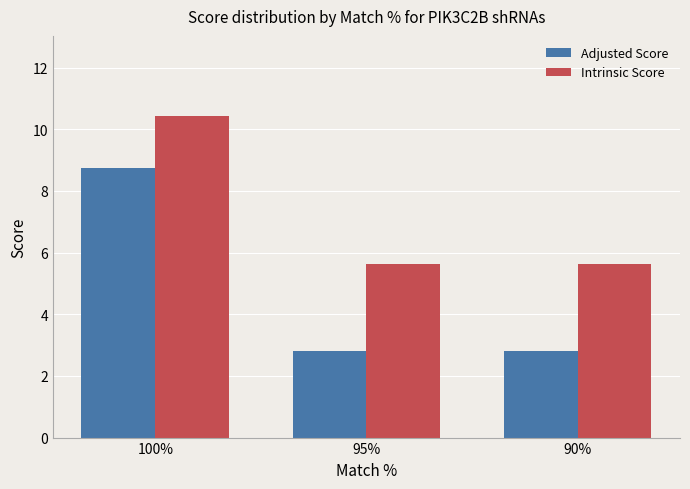

Reading left to right, extract all data points from this chart.

Adjusted Score: 8.8	2.8	2.8
Intrinsic Score: 10.4	5.6	5.6